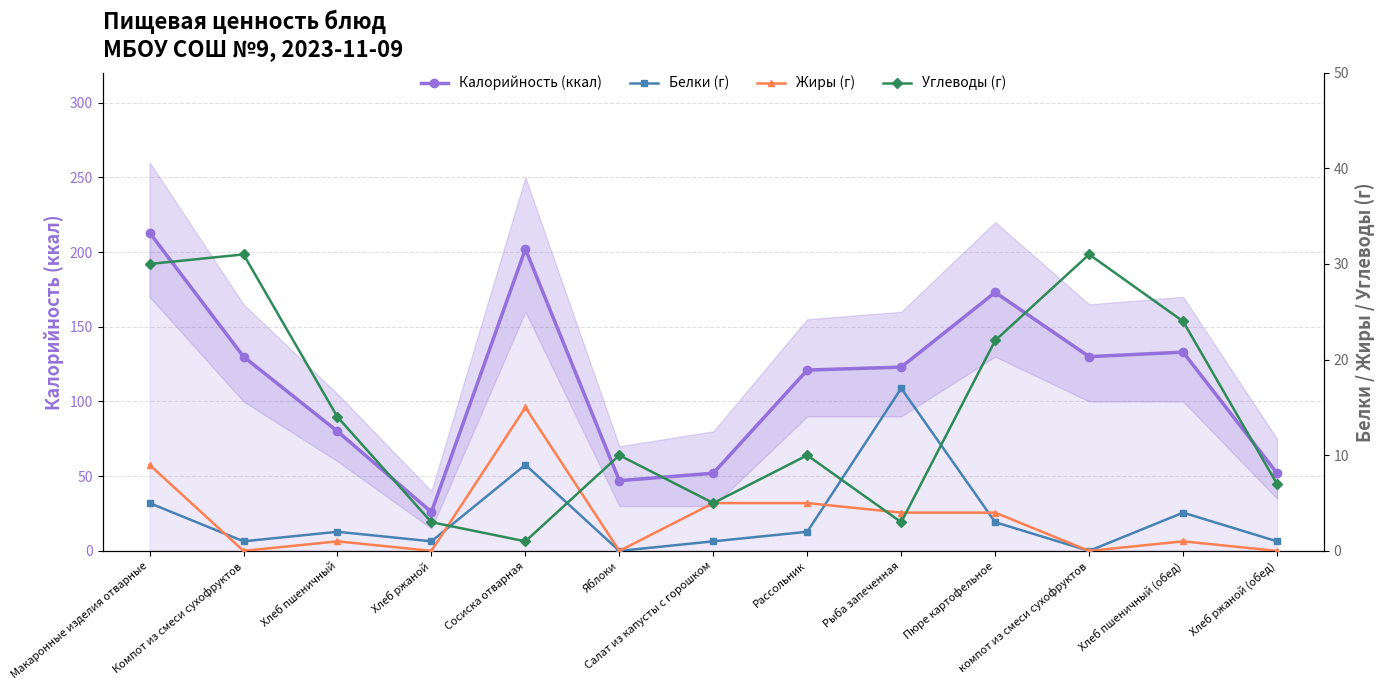

Does the chart display data point markers on the line(s)?

Yes